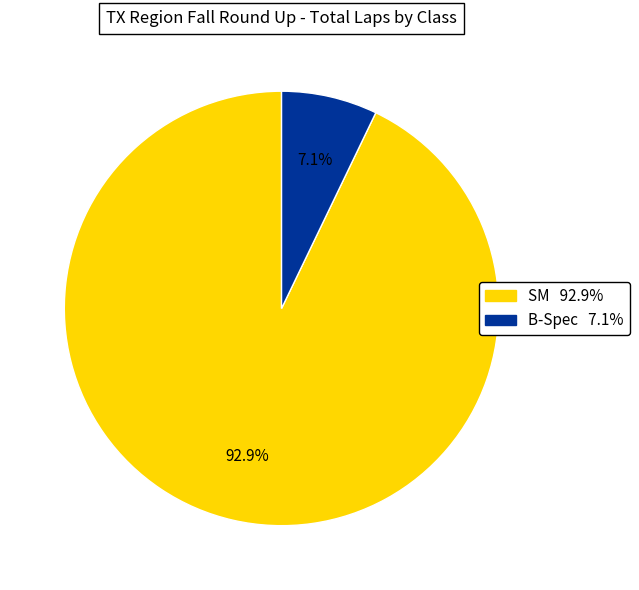

What is the total percentage of B-Spec and SM?

100.0%